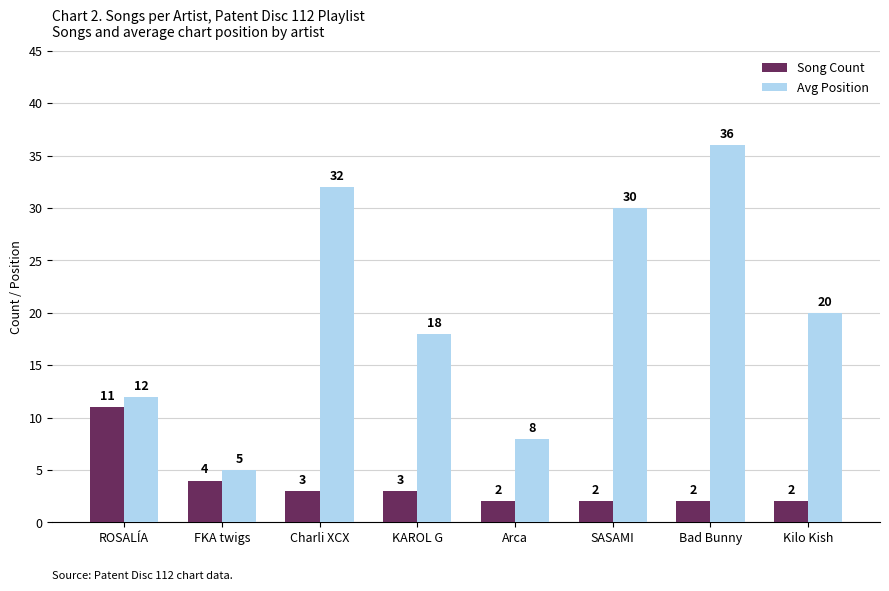

What is the total value across all series at SASAMI?

32